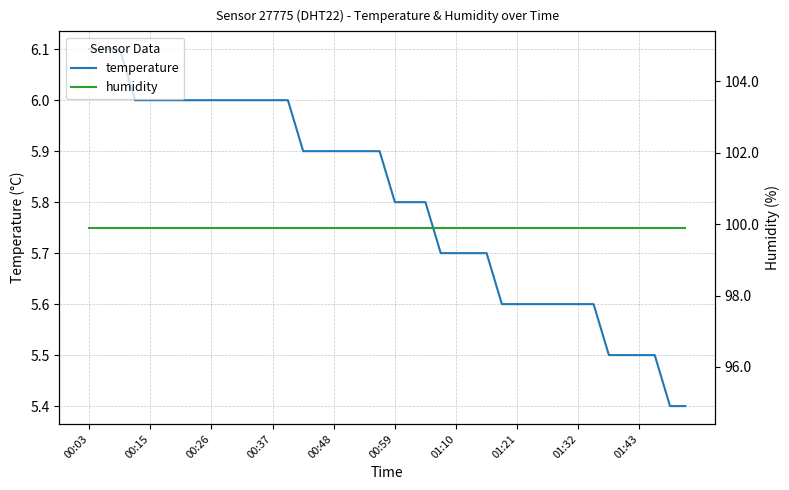

What is the sum of the temperature values at 17 and 23?

11.6